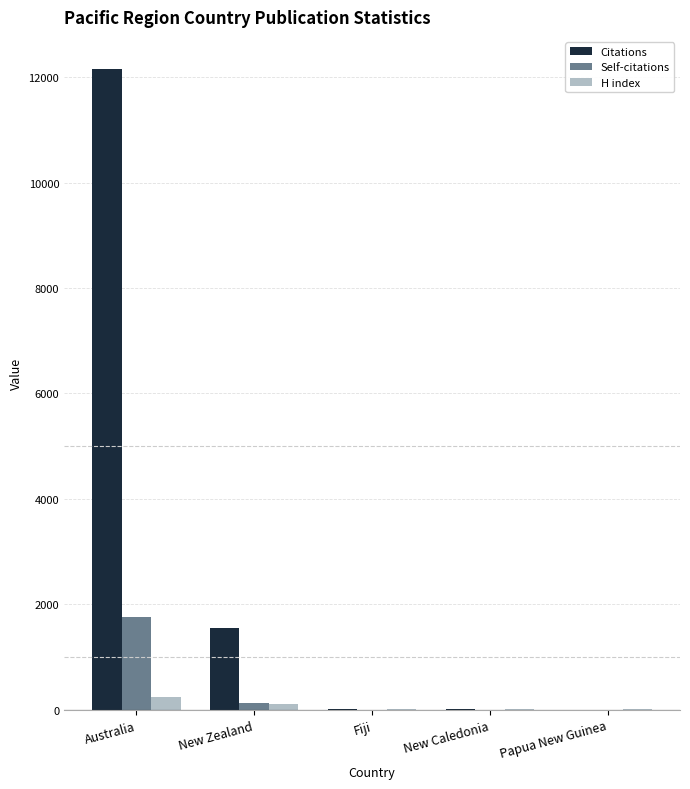

Count the number of categories in the chart.

5